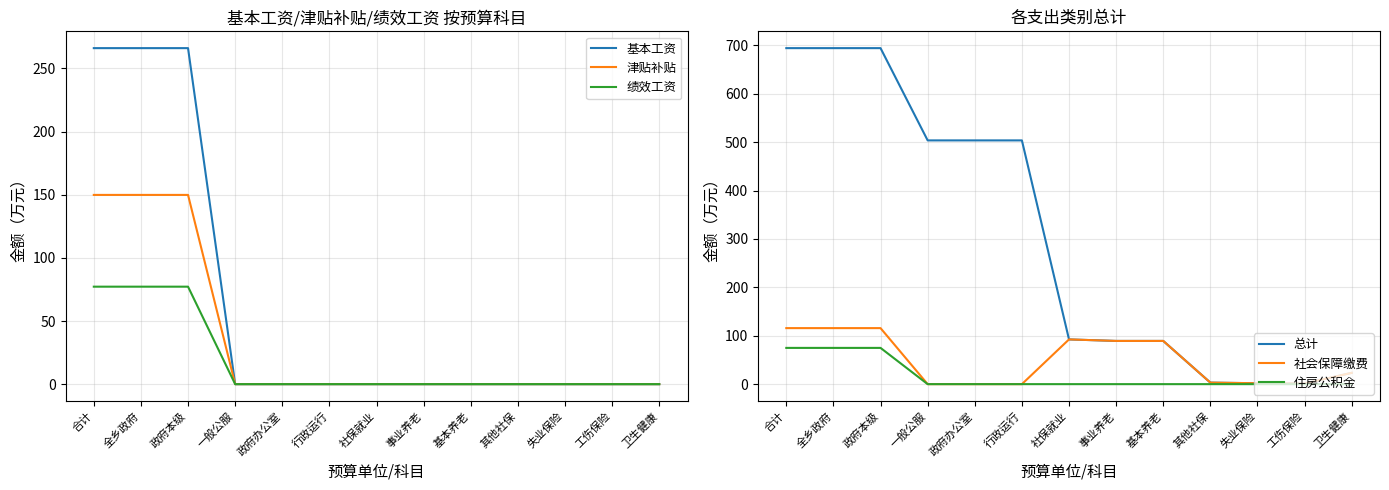

True or false: 总计 and 津贴补贴 intersect in this chart.

False